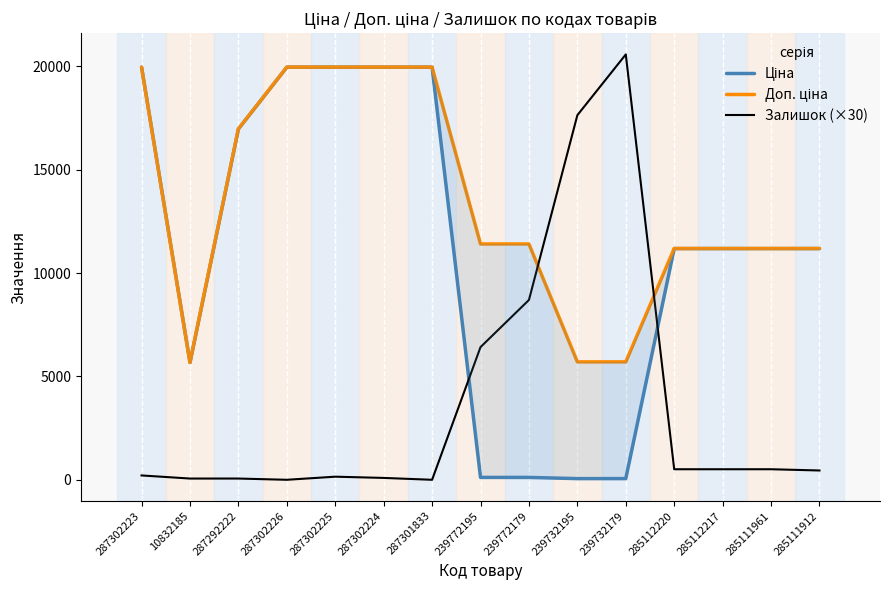

What is the difference between the Ціна values at 239772179 and 287302226?

19850.1